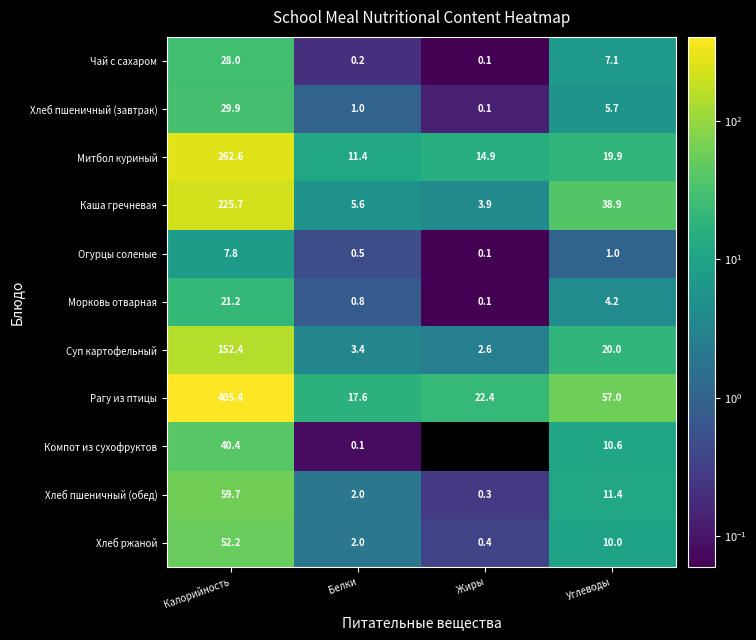

List the labels in order of Чай с сахаром value, largest first.

Калорийность, Углеводы, Белки, Жиры